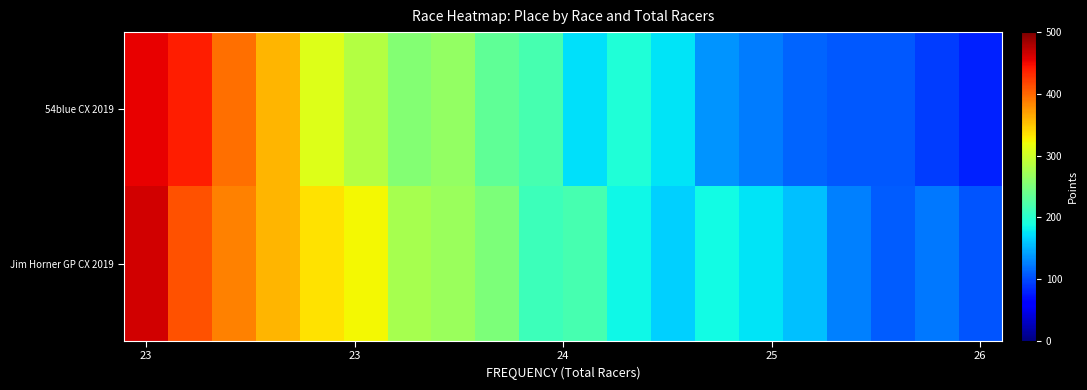

Rank the series by their average value, from lowest to highest.

54blue CX 2019, Jim Horner GP CX 2019